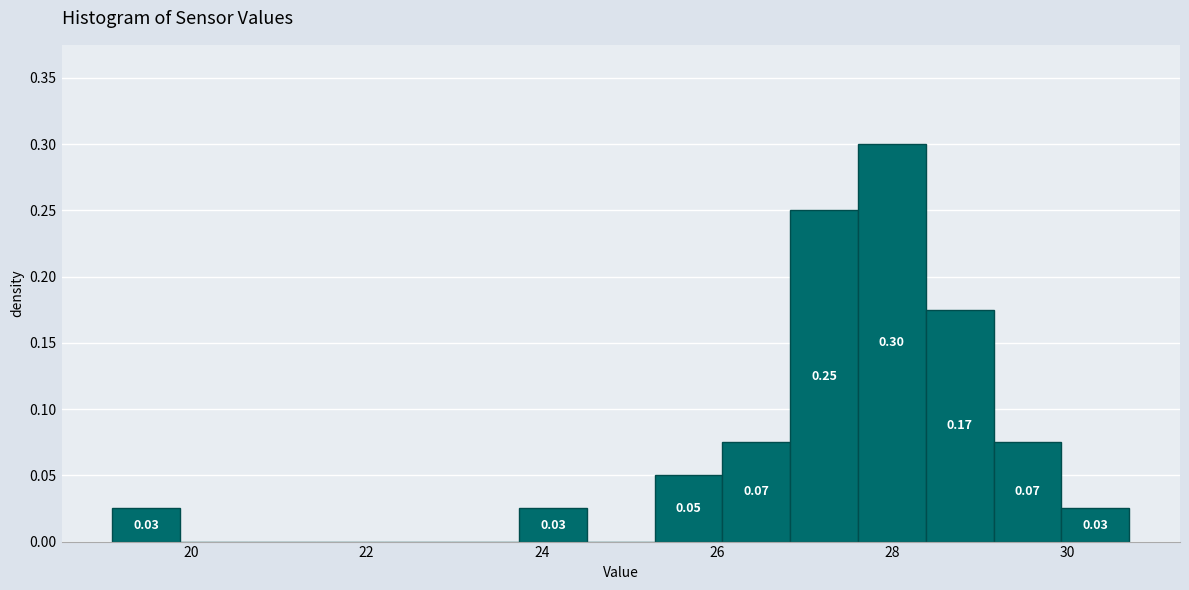

Around what value on the x-axis is the tallest bar? Give the approximate position of its centre, as read against the axis.

28.0